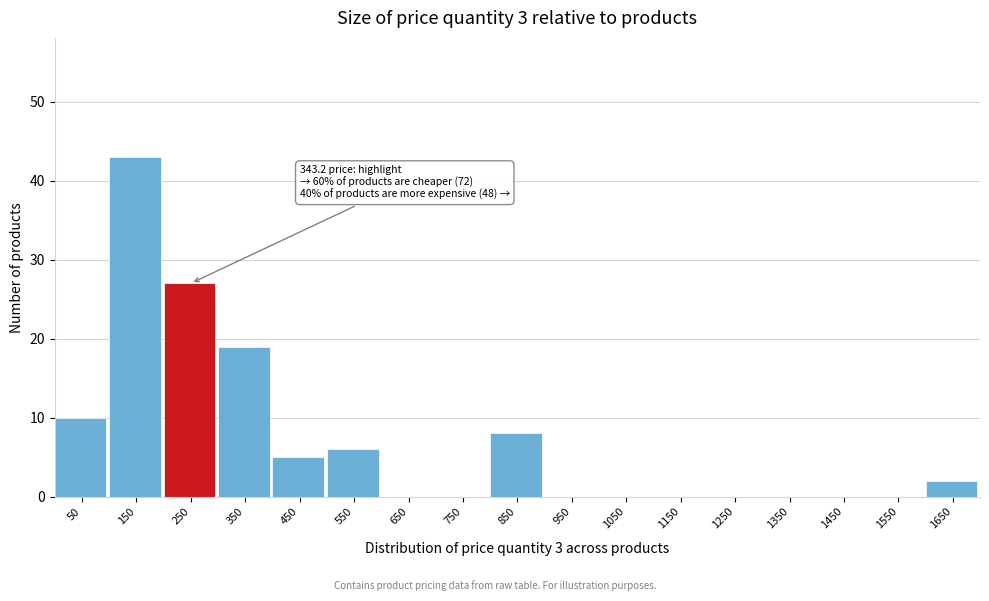

Reading right to left, what are all the values shown in this chart?

1650=2	1550=0	1450=0	1350=0	1250=0	1150=0	1050=0	950=0	850=8	750=0	650=0	550=6	450=5	350=19	250=27	150=43	50=10